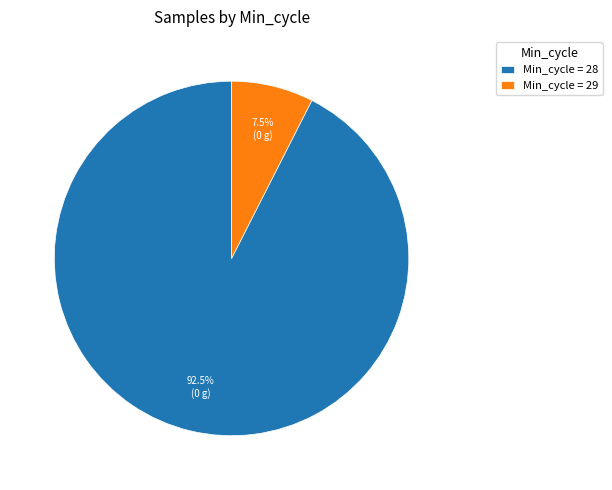

Does any single category account for the majority?

Yes